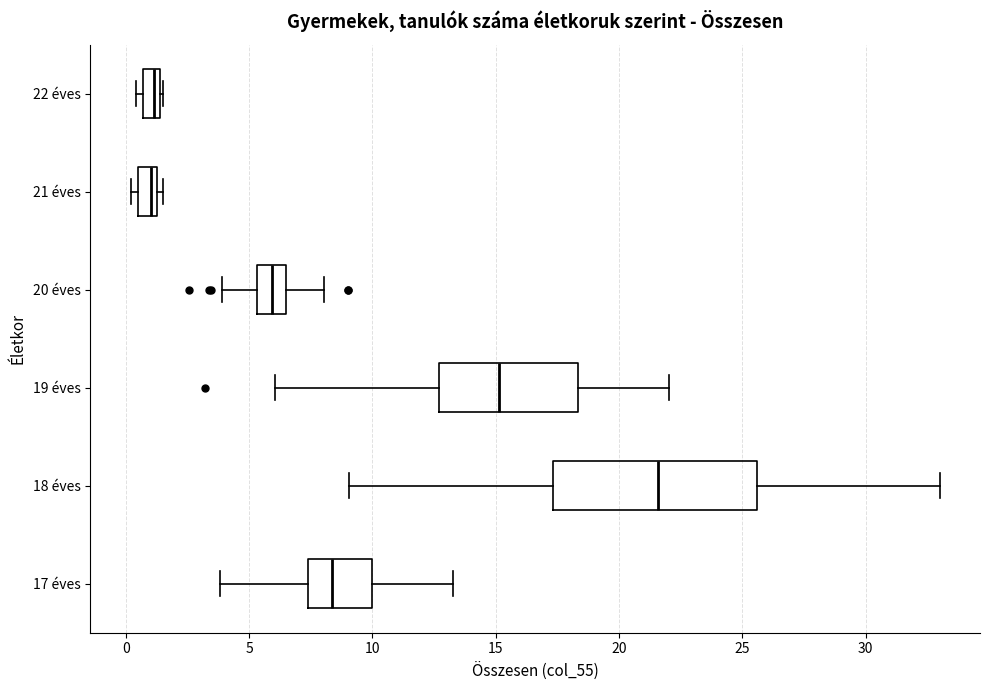

Which box is the widest, from its left edge to its right edge?

18 éves